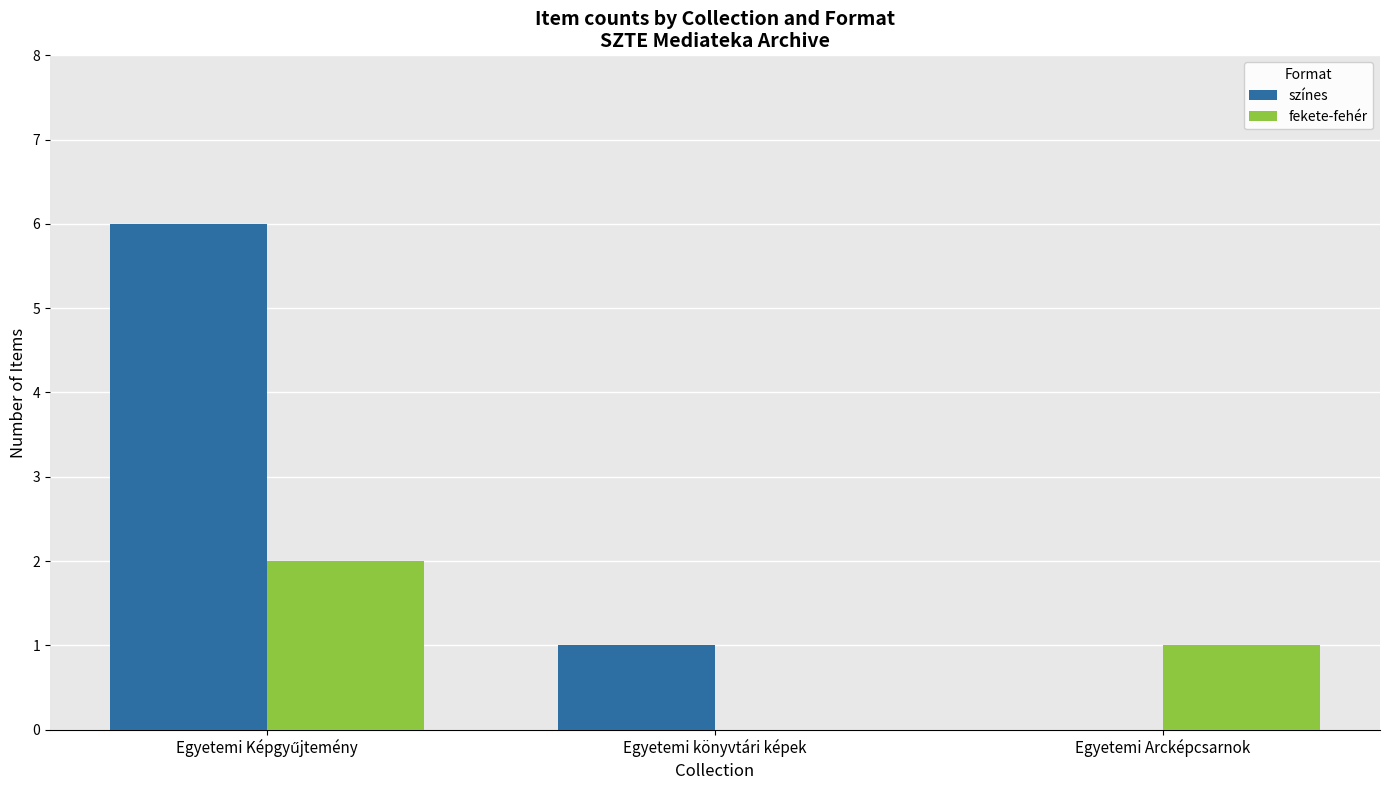

Is it true that fekete-fehér equals 0 at Egyetemi könyvtári képek?

True